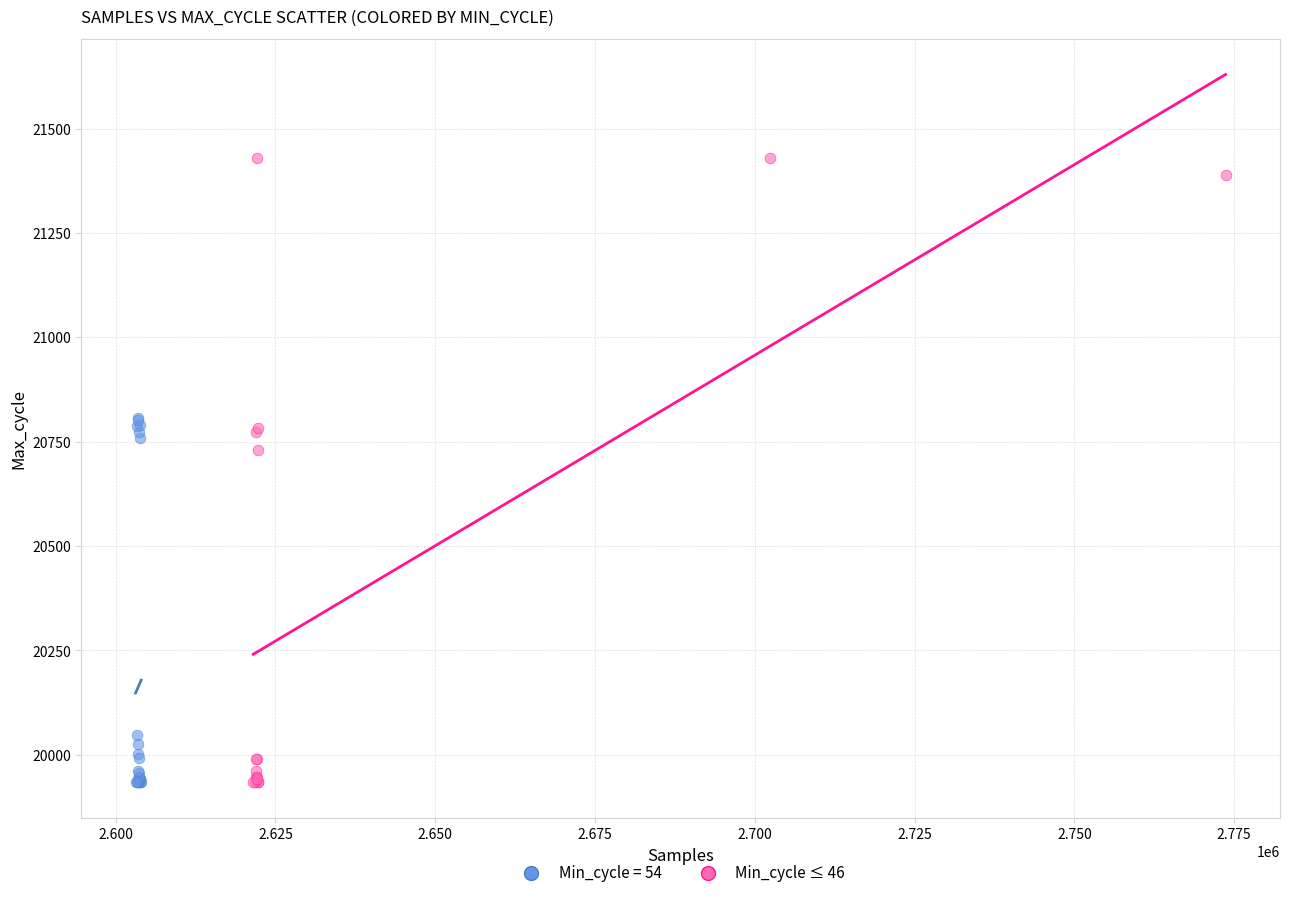

Which series contains the highest Y value?

Min_cycle ≤ 46